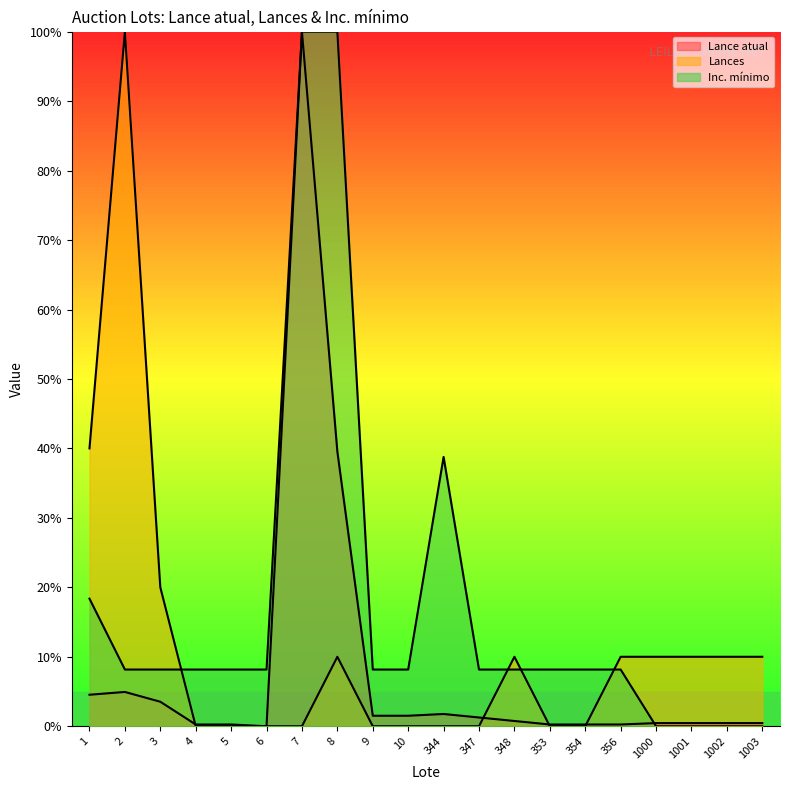

How many data points in Lances are less than 10?

10